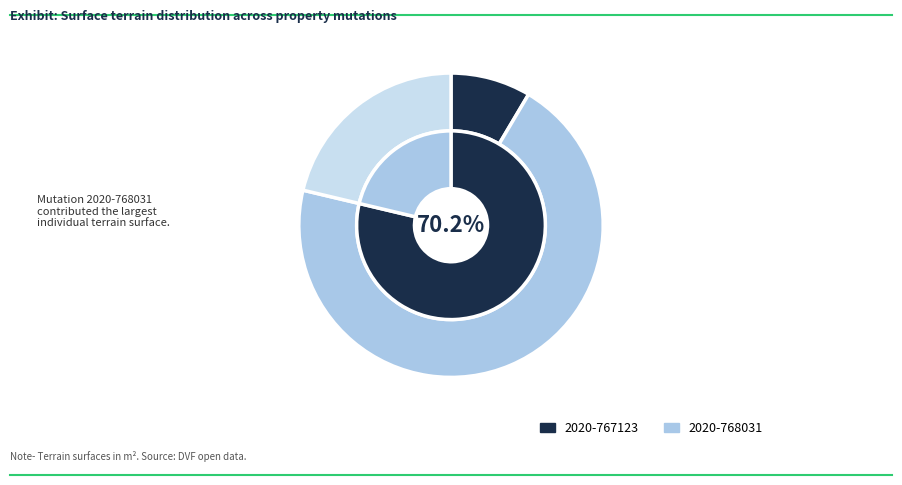

Which category has the smallest portion of the pie?

2020-767123 (sols)